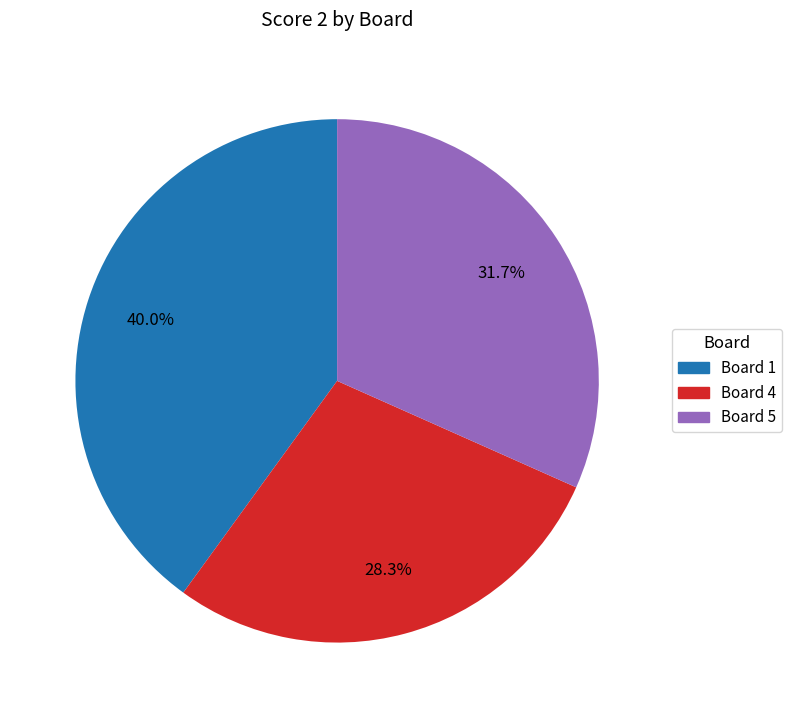

Is there any slice that represents more than half of the pie?

No